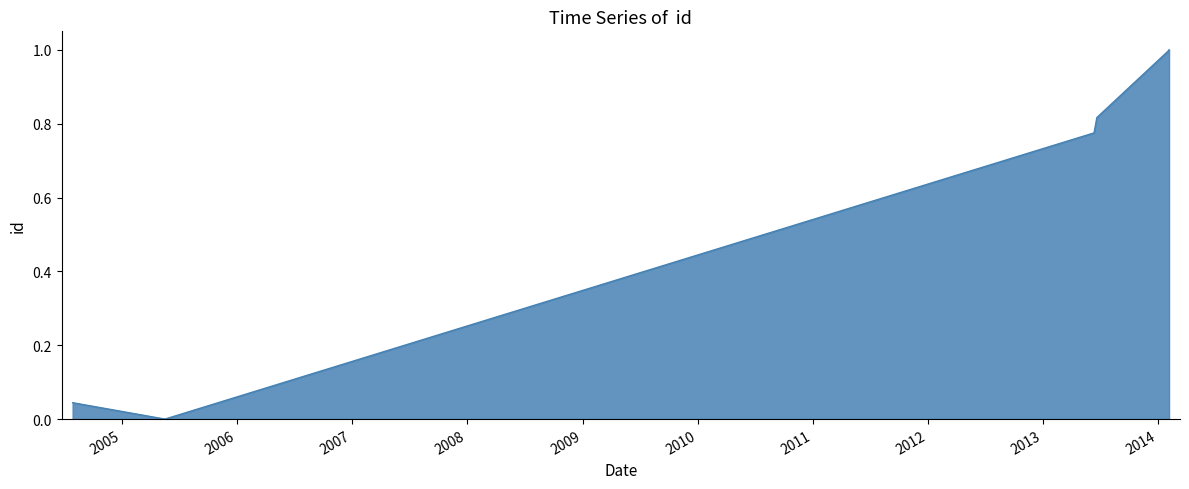

What is the difference between the maximum and minimum values?

1.0